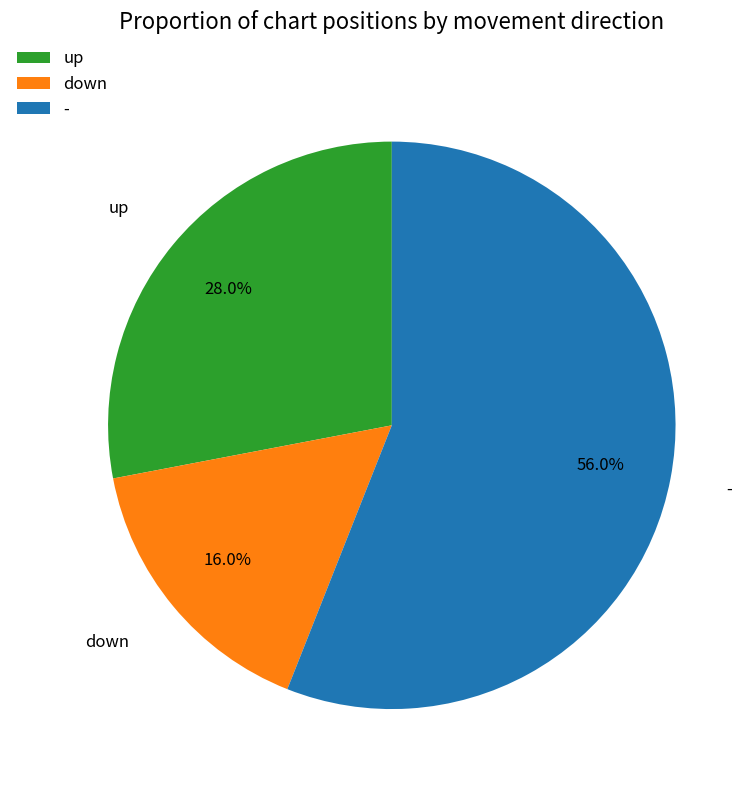

The up slice represents 41% of the pie. True or false?

False